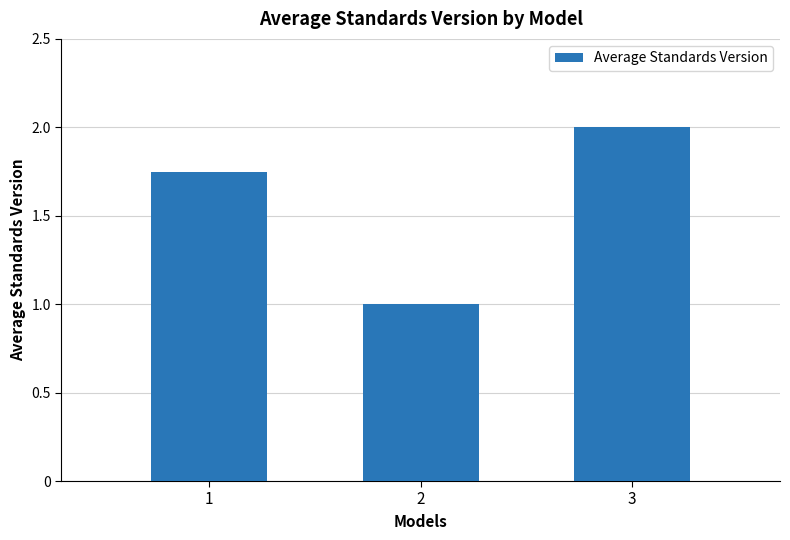

What is the difference between the values at 3 and 2?

1.0